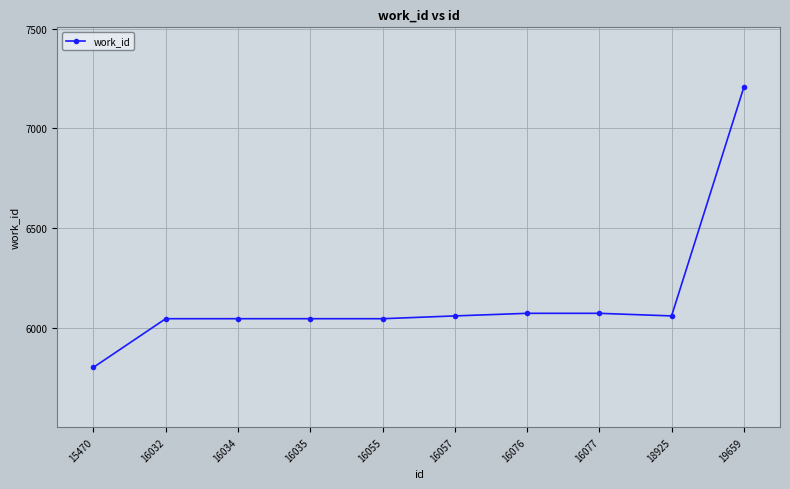

What is the difference between the maximum and minimum values?

1405